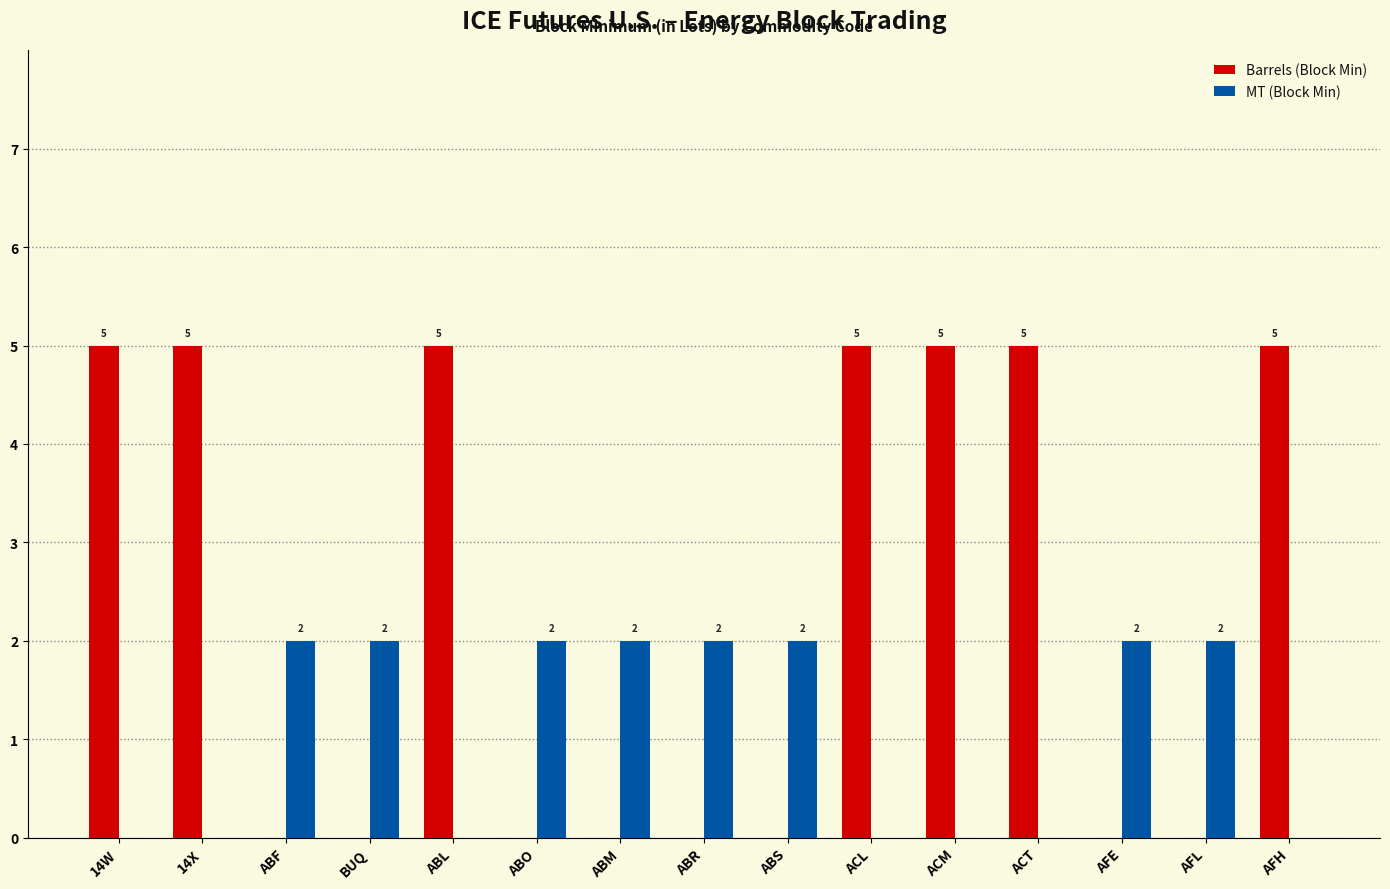

What are all the series names shown in the legend?

Barrels (Block Min), MT (Block Min)